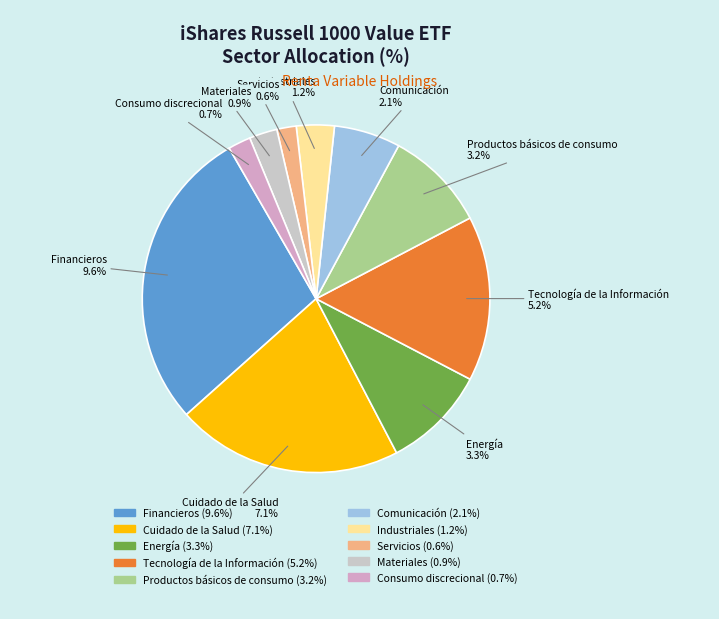

To the nearest percent, what percentage of the pie is Materiales?

3%